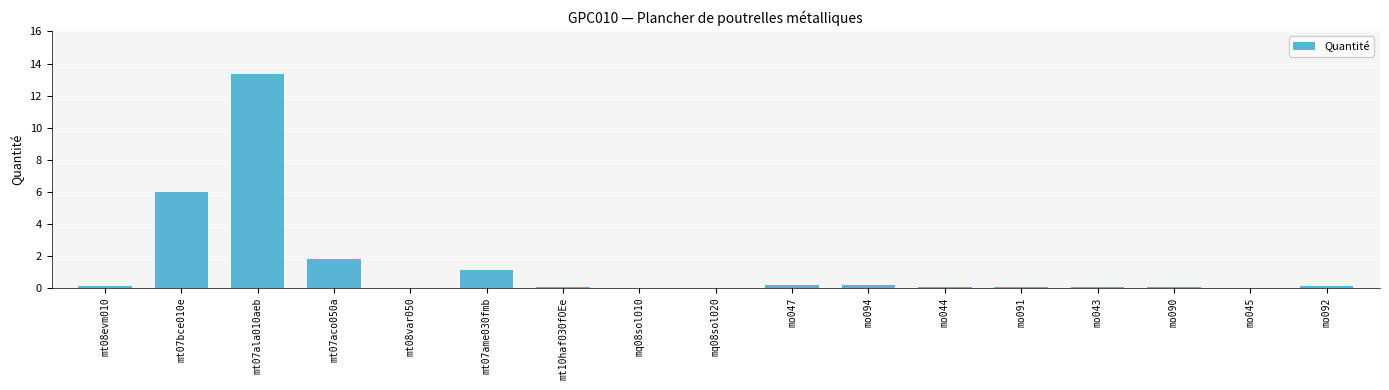

What is the greatest value displayed?

13.4